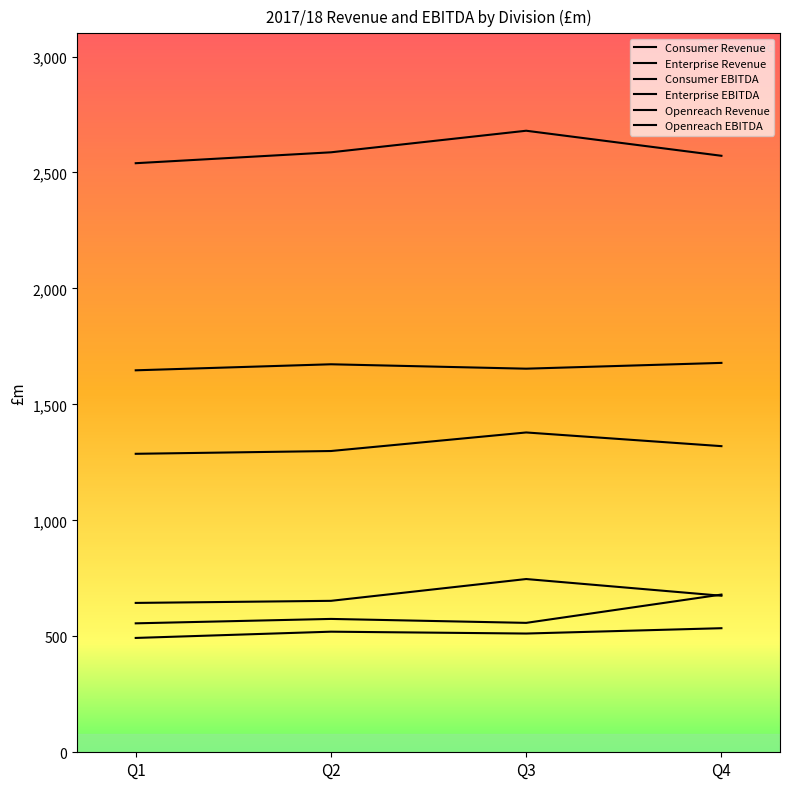

Which series has the largest total across all categories?

Consumer Revenue